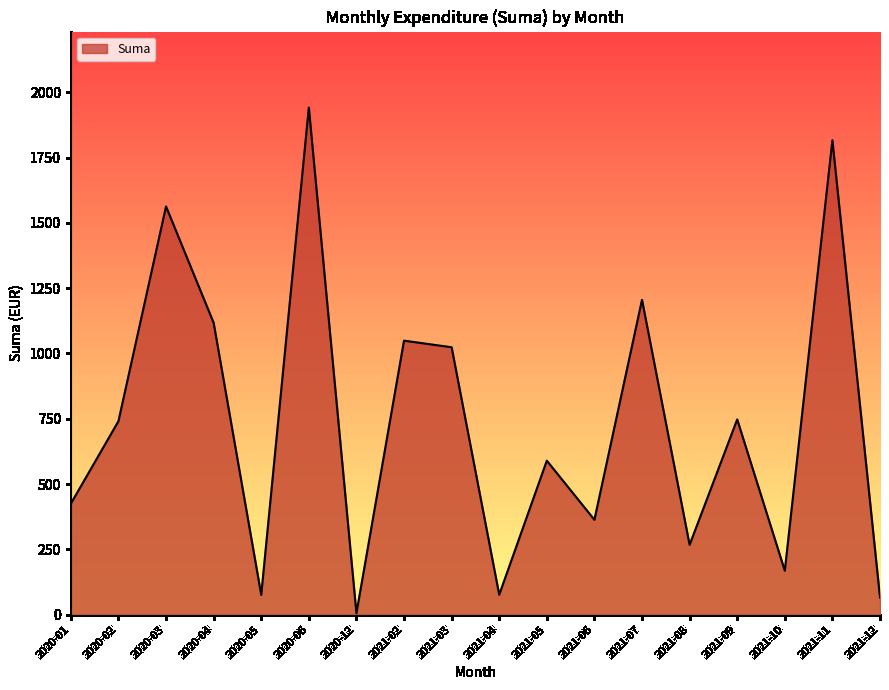

What is the change in value from 2021-06 to 2021-08?

-95.8